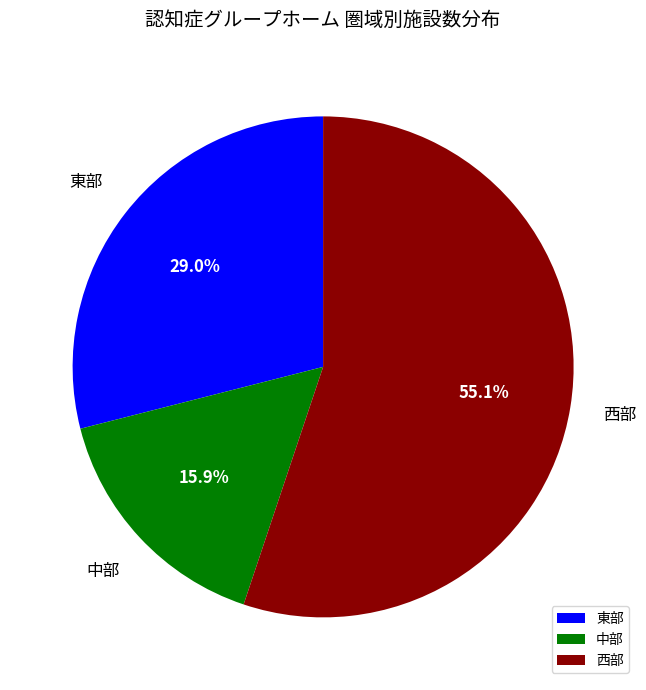

What is the smallest slice in the pie chart?

中部